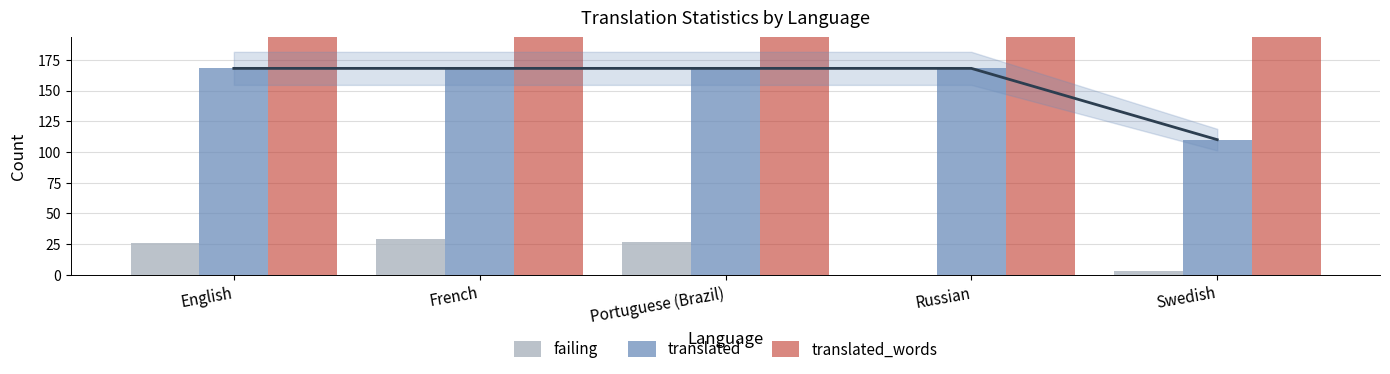

Is it true that translated_words equals 100 at Portuguese (Brazil)?

False